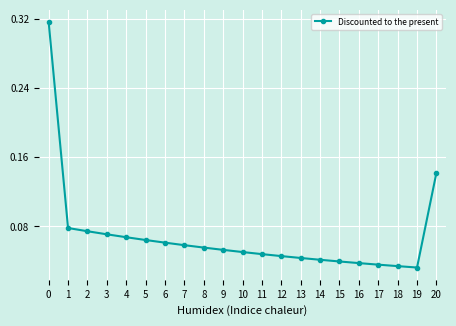

How many lines are shown in the chart?

1